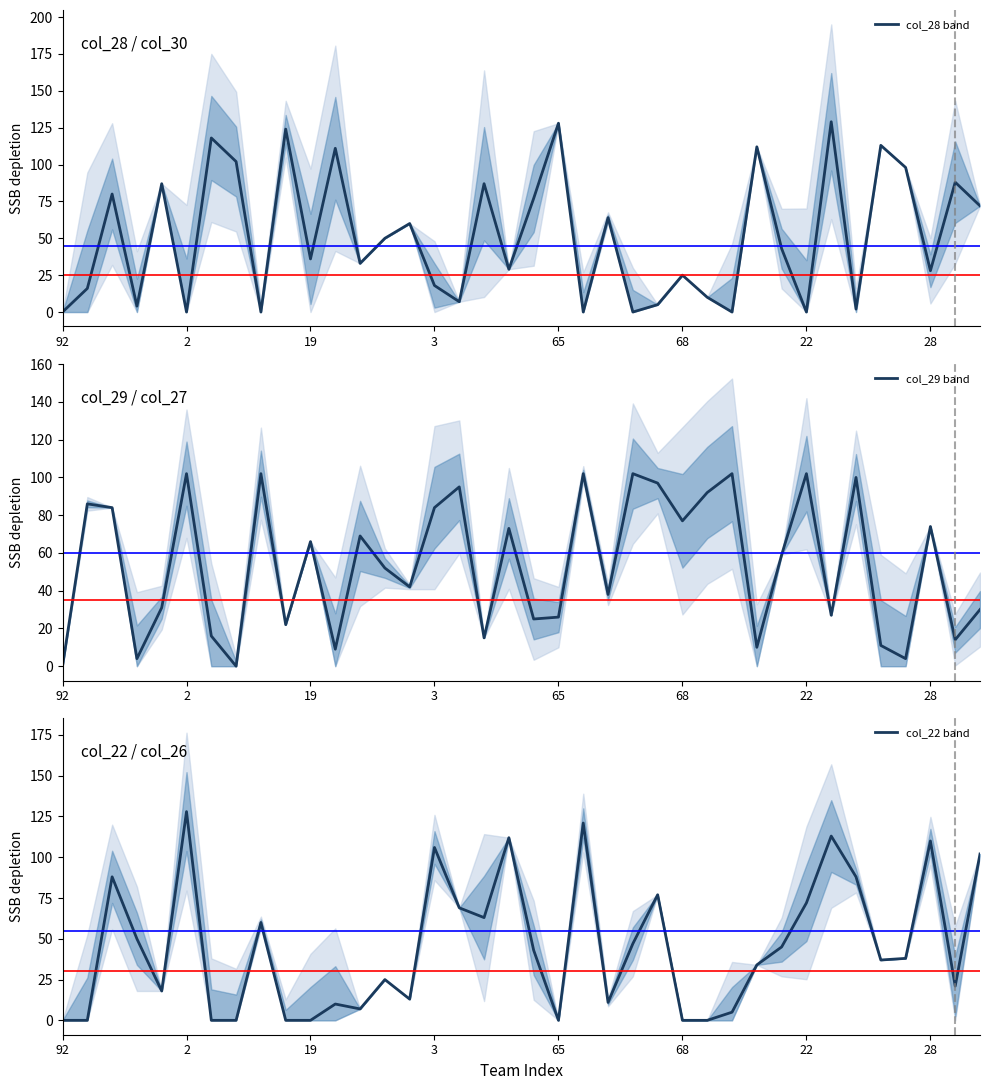

What is the maximum value shown in the chart?

129